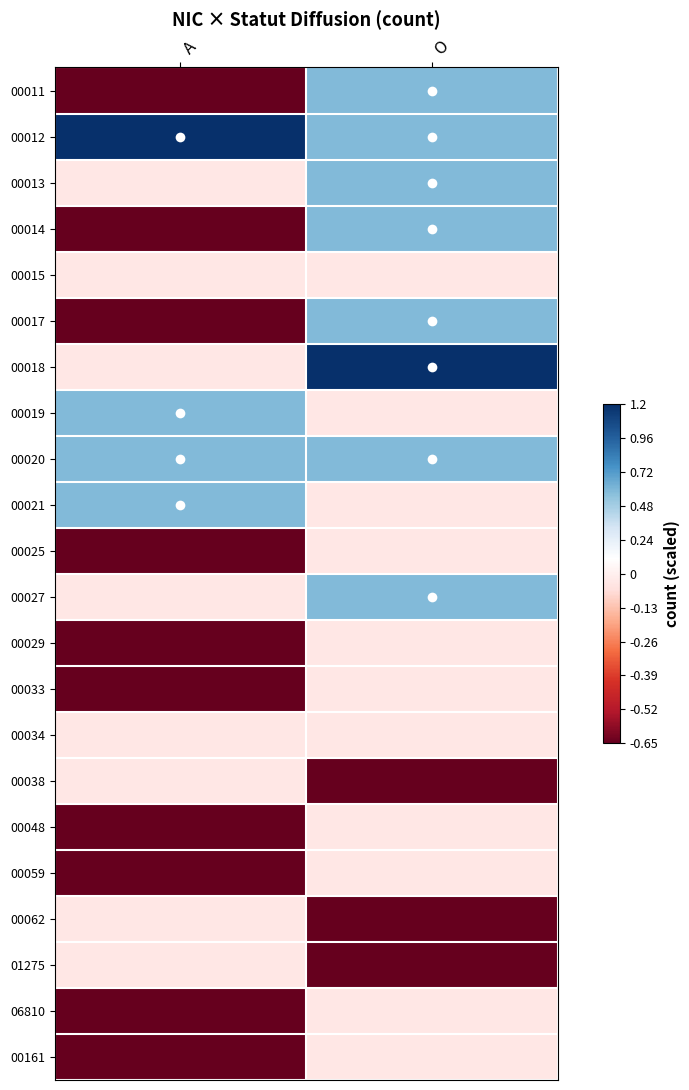

Reading left to right, list all the values displayed in this chart.

00011: A=-0.7	O=0.6
00012: A=1.2	O=0.6
00013: A=-0.0	O=0.6
00014: A=-0.7	O=0.6
00015: A=-0.0	O=-0.0
00017: A=-0.7	O=0.6
00018: A=-0.0	O=1.2
00019: A=0.6	O=-0.0
00020: A=0.6	O=0.6
00021: A=0.6	O=-0.0
00025: A=-0.7	O=-0.0
00027: A=-0.0	O=0.6
00029: A=-0.7	O=-0.0
00033: A=-0.7	O=-0.0
00034: A=-0.0	O=-0.0
00038: A=-0.0	O=-0.7
00048: A=-0.7	O=-0.0
00059: A=-0.7	O=-0.0
00062: A=-0.0	O=-0.7
01275: A=-0.0	O=-0.7
06810: A=-0.7	O=-0.0
00161: A=-0.7	O=-0.0